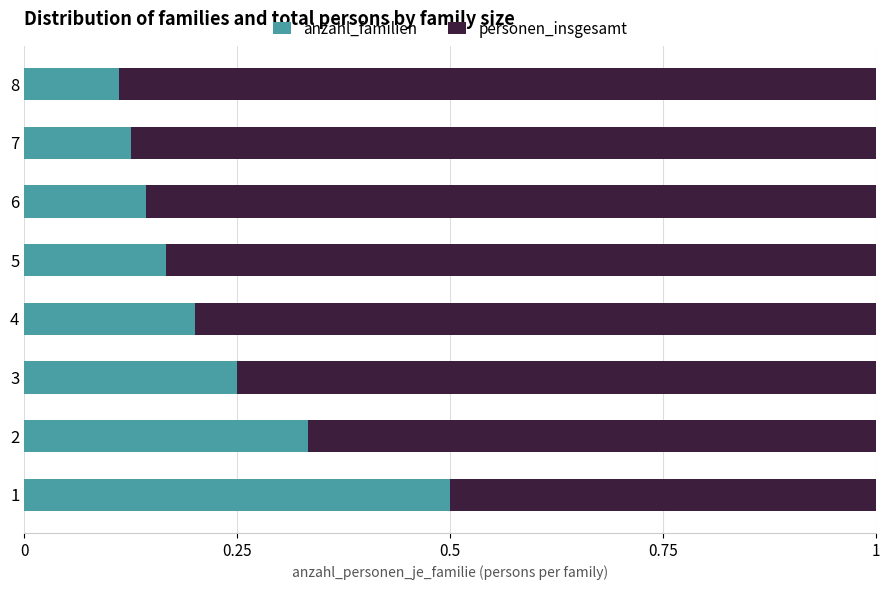

The anzahl_familien series shows 0.2 at 6. True or false?

False